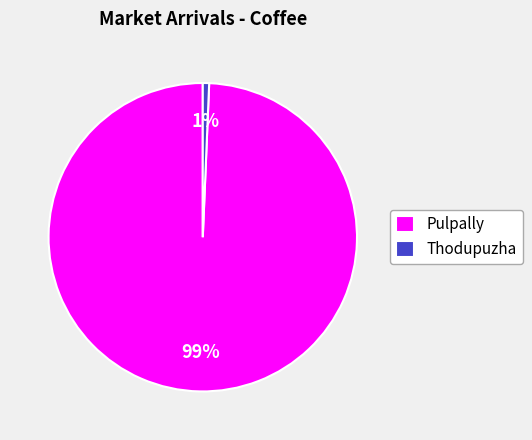

To the nearest percent, what percentage of the pie is Pulpally?

99%